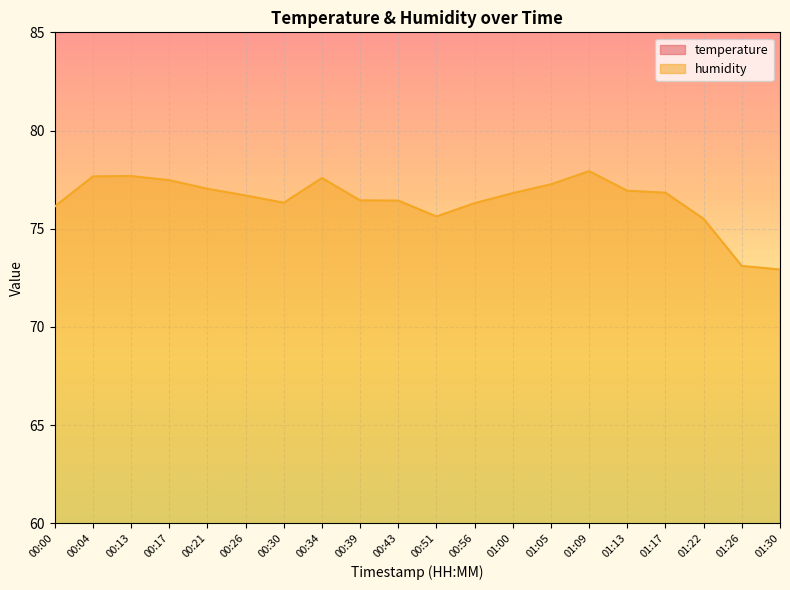

What is the total value across all series at 00:21?

98.0